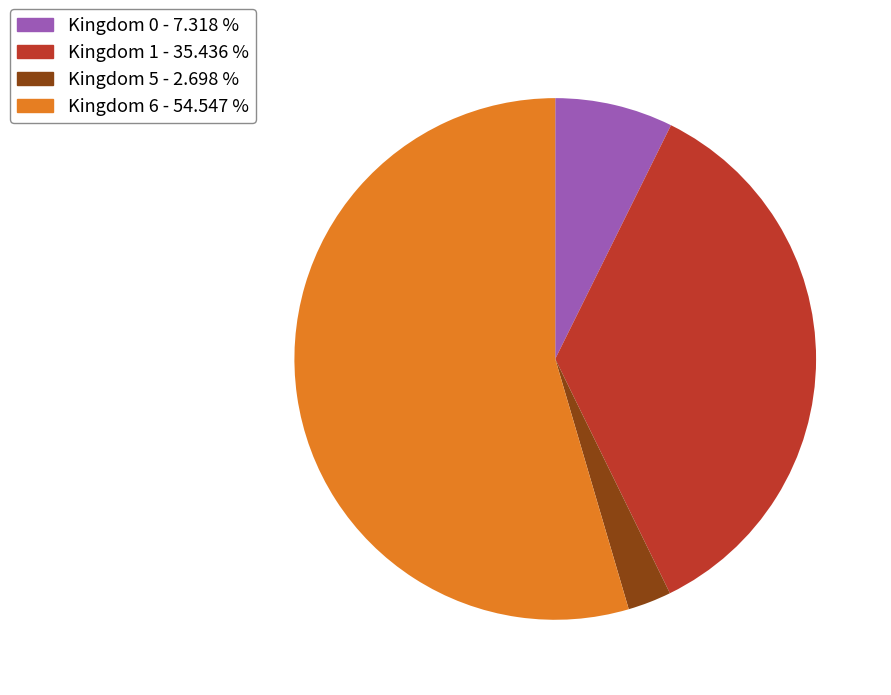

Is there a majority slice in this chart?

Yes